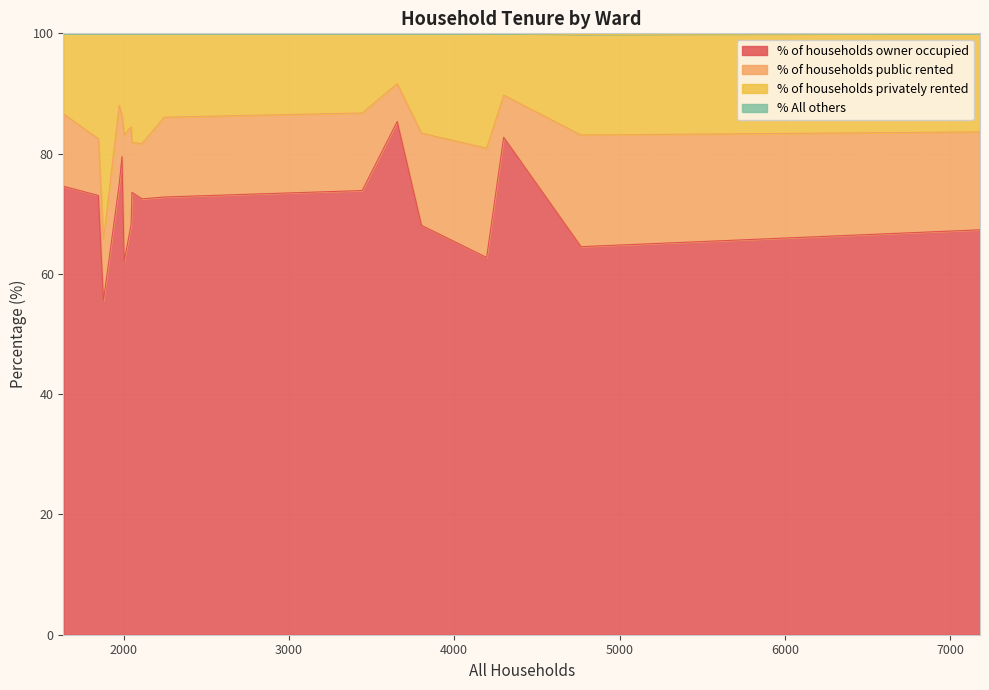

What is the sum of all % of households privately rented values?

274.3